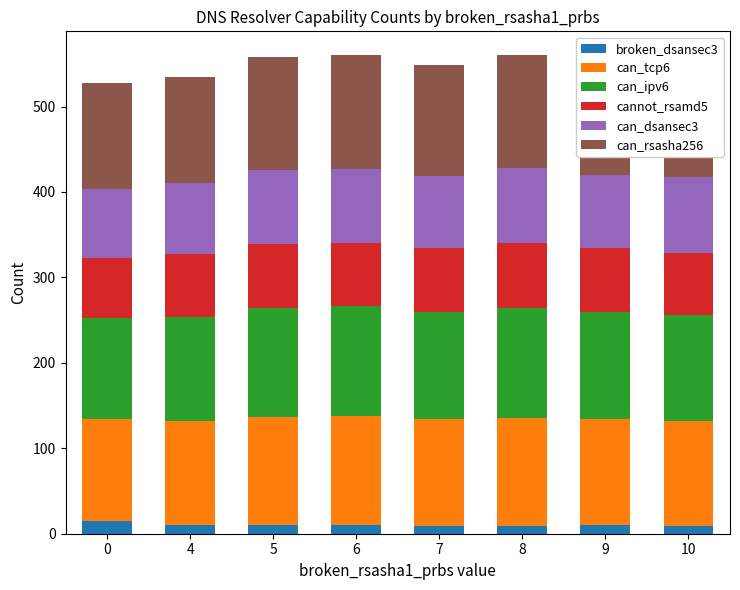

What is the maximum value for broken_dsansec3?

15